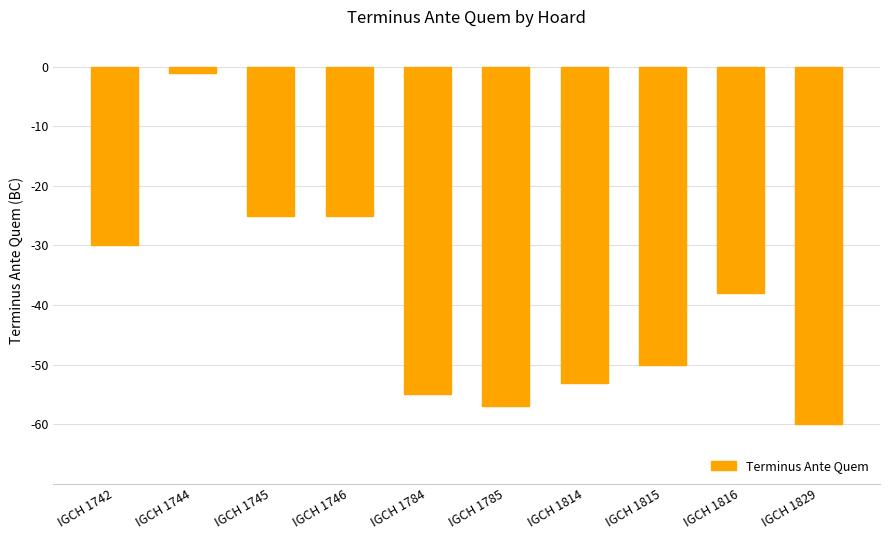

How many categories are shown in the chart?

10